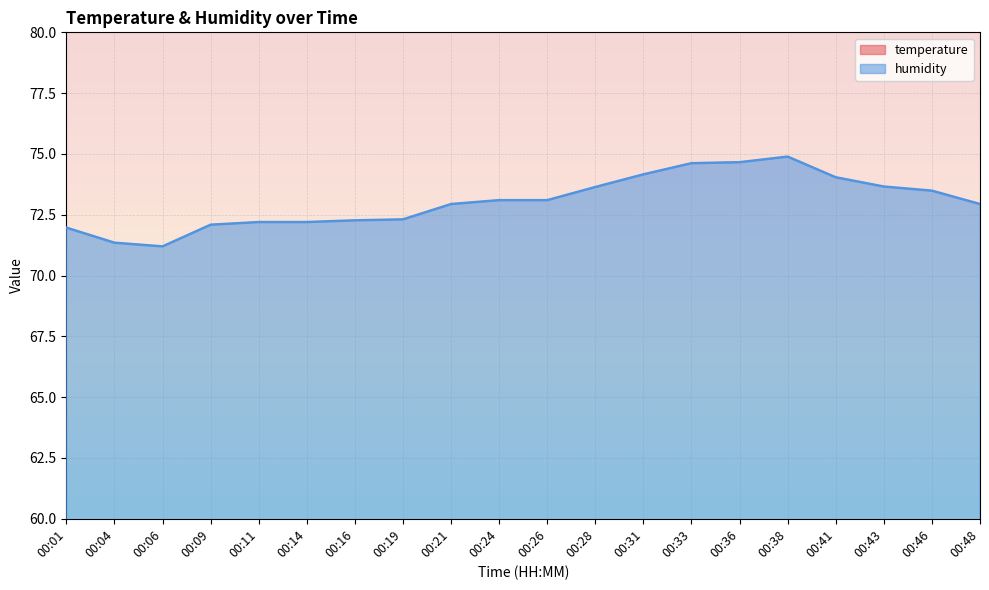

What is the sum of the humidity values at 00:31 and 00:19?

146.5